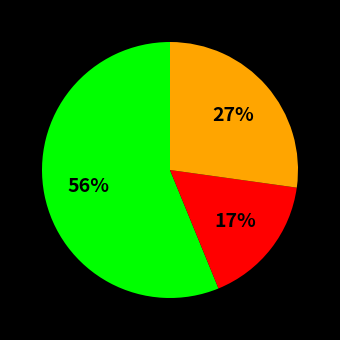

Is there any slice that represents more than half of the pie?

Yes